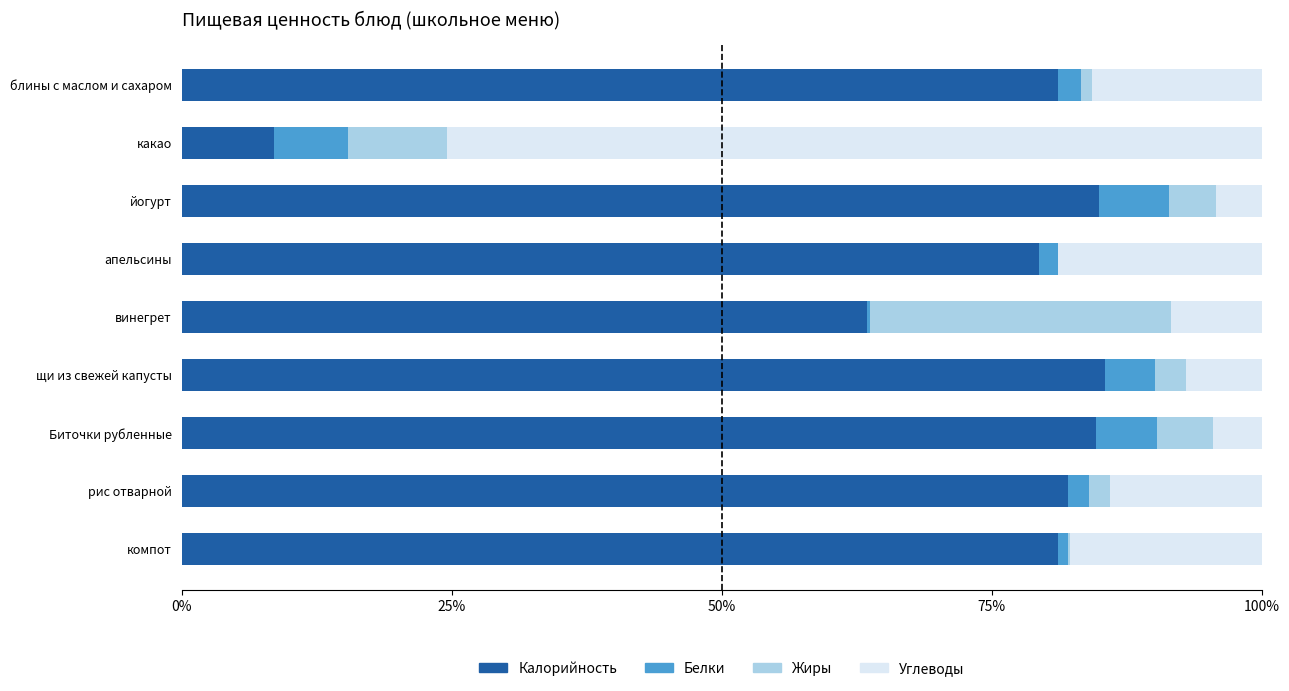

What is the total value across all series at йогурт?

100.0